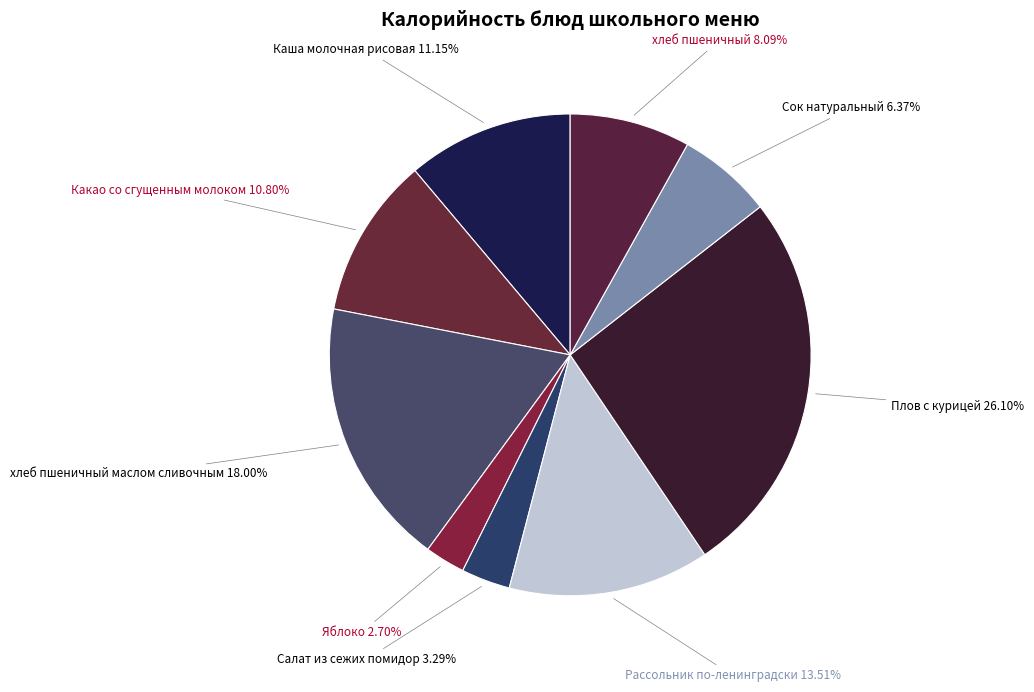

Does any single category account for the majority?

No